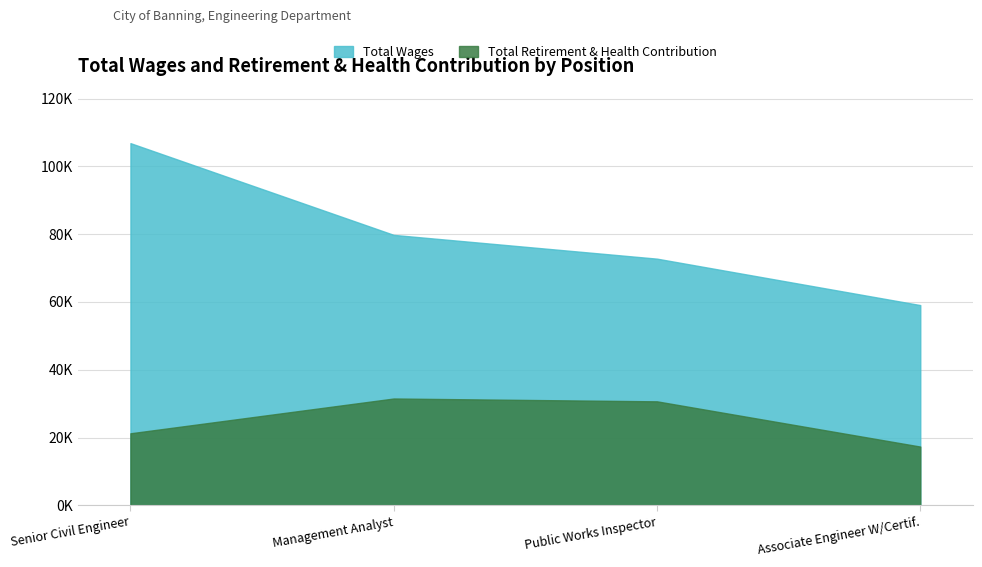

Between Senior Civil Engineer and Management Analyst, which series saw the biggest shift?

Total Wages